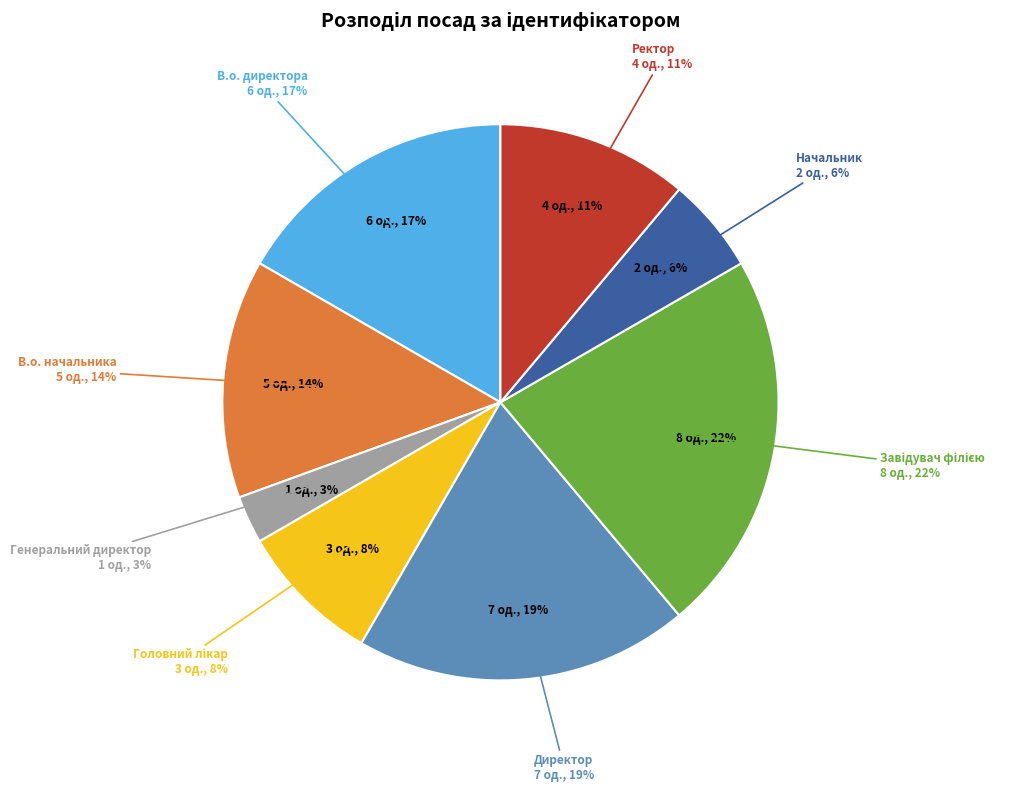

What is the ratio of the value at Генеральний директор to the value at В.о. начальника?

0.2